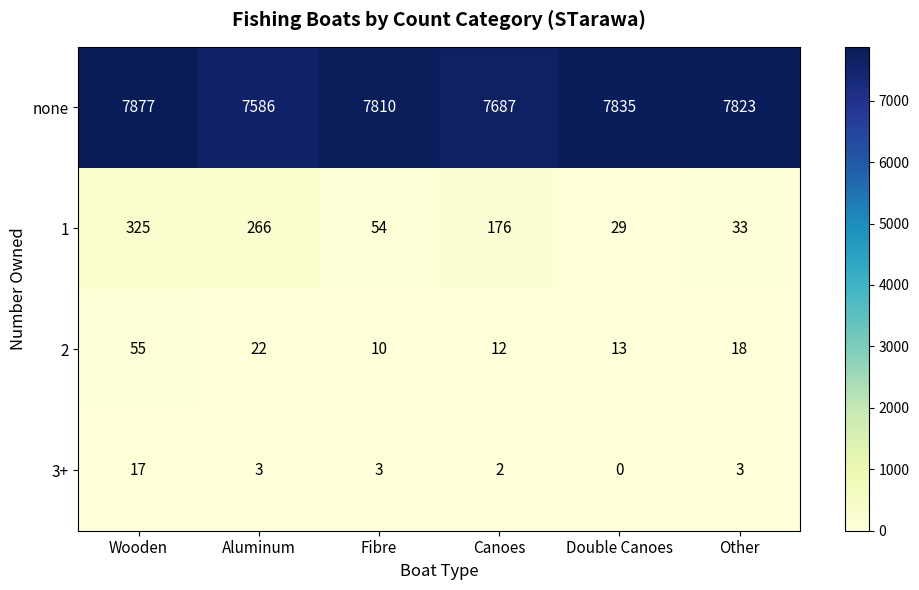

At which label does 1 first exceed 176?

Wooden